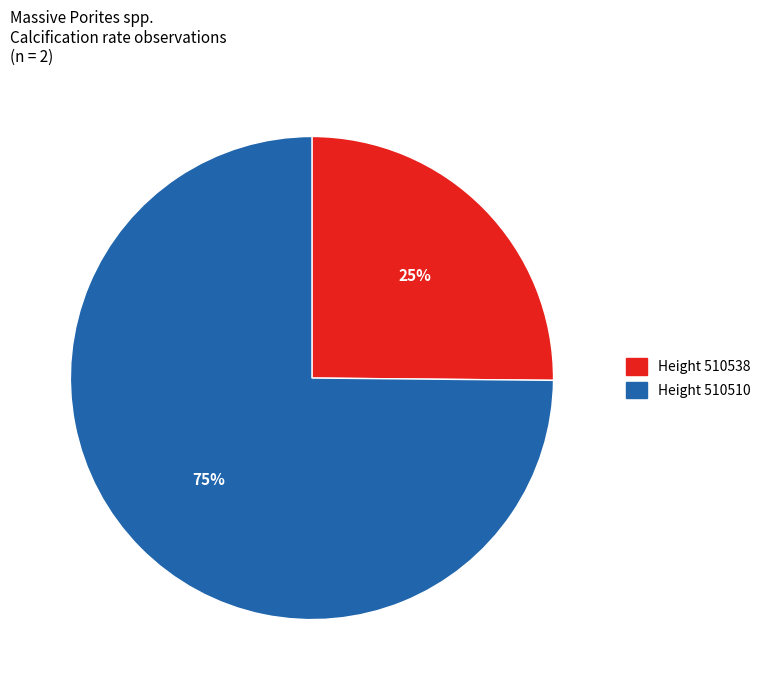

Approximately how many times larger is the value at Height 510538 compared to Height 510510?

0.3